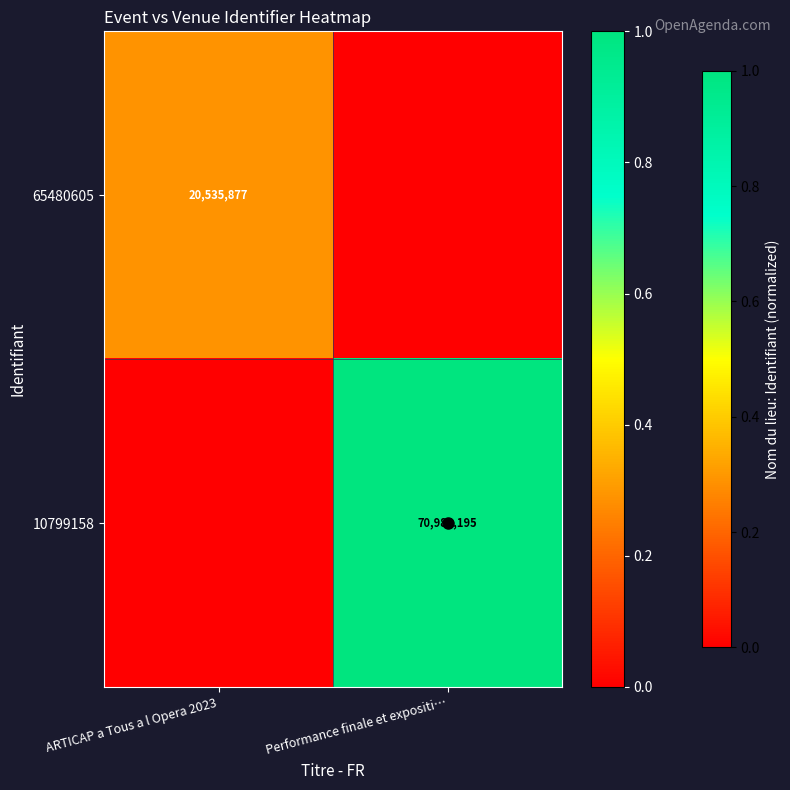

How many positive values does the 10799158 series have?

1